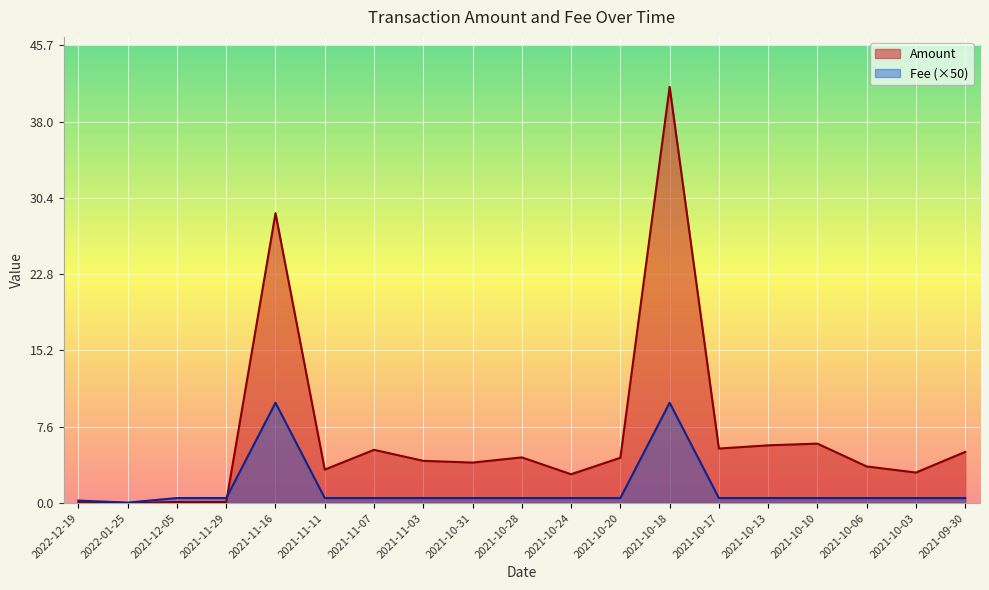

What is the maximum value for Fee?

10.0